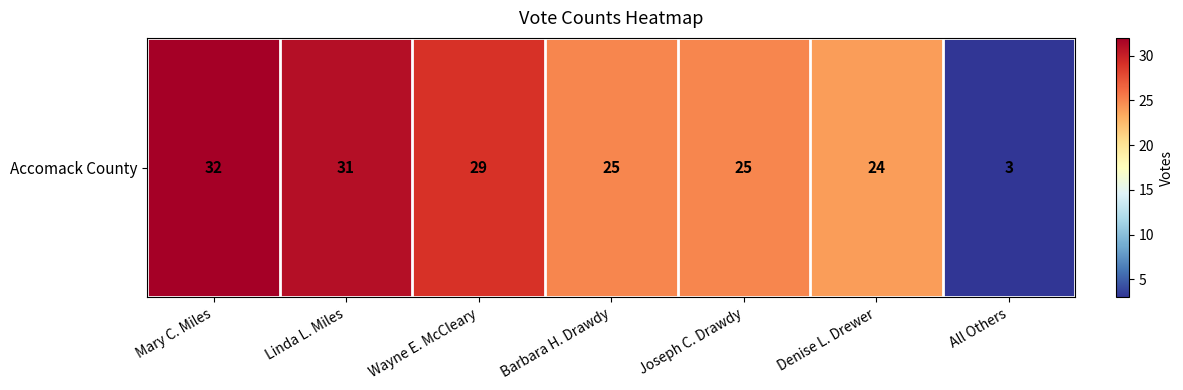

What is the greatest value displayed?

32